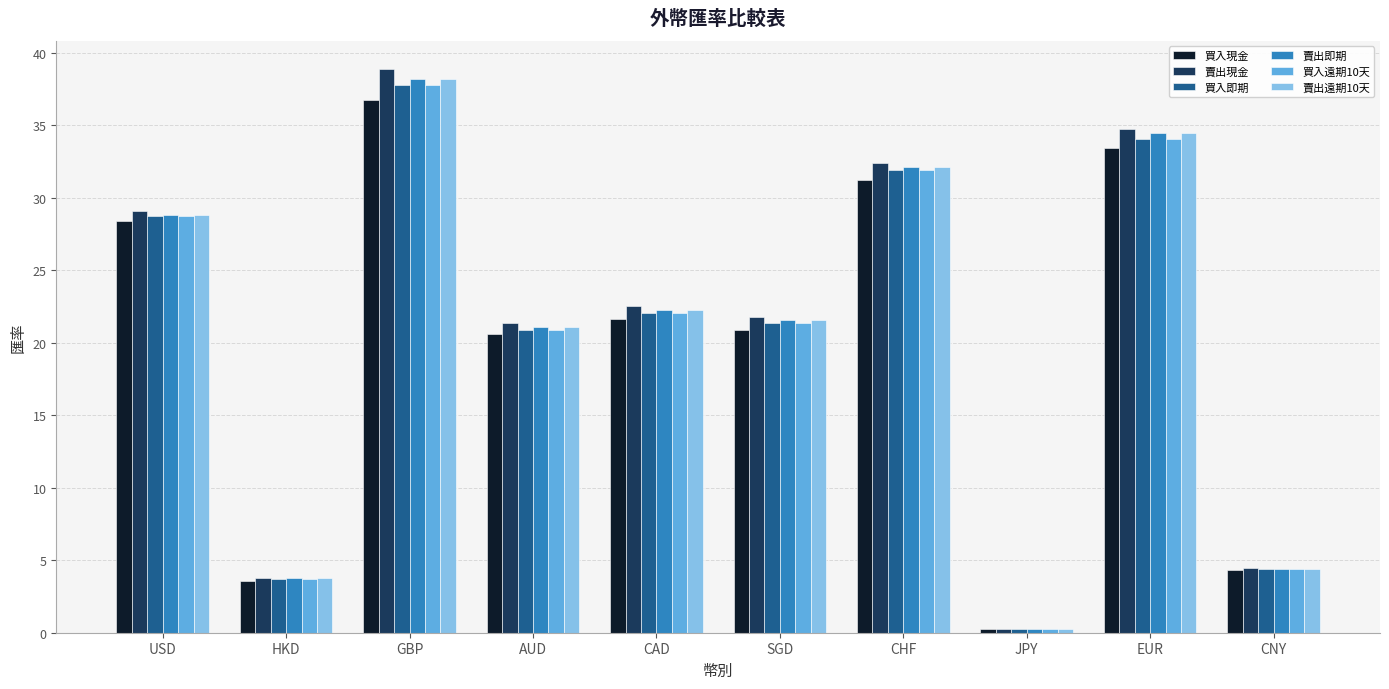

What is the sum of all 買入即期 values?

205.1